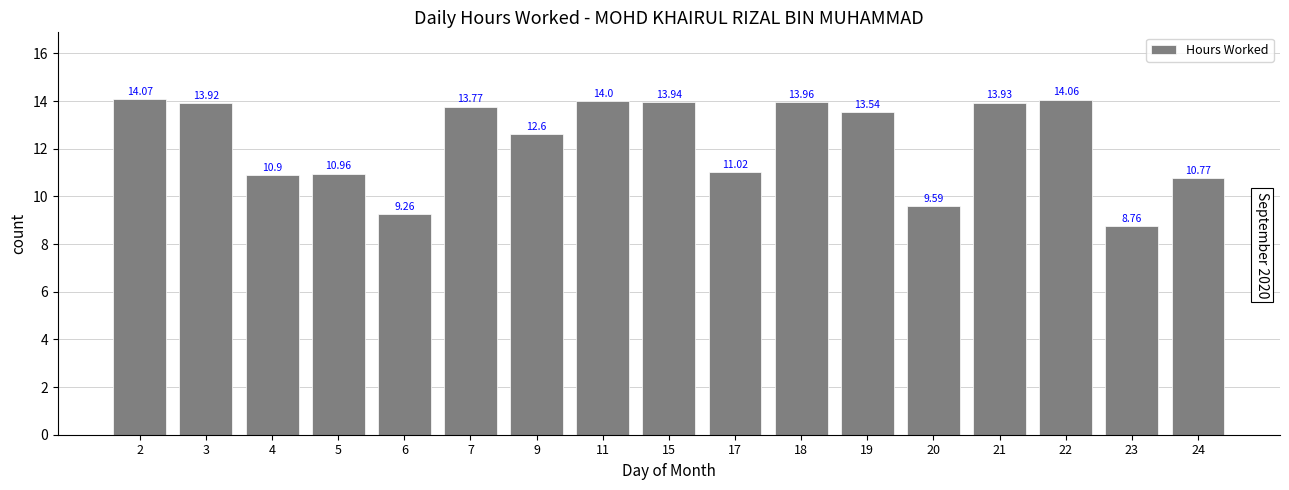

The chart shows a value of 13.8 at 7. True or false?

True